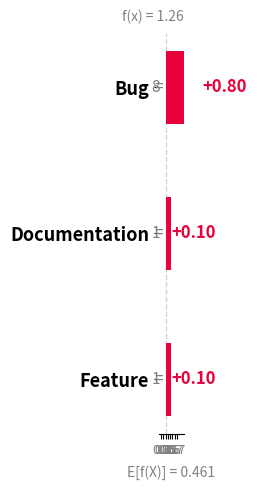

What is the sum of all values?

1.0